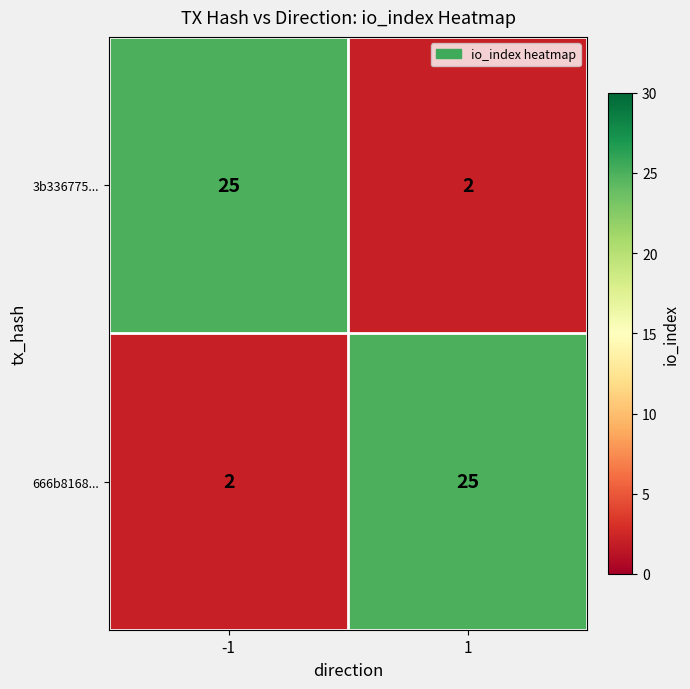

Reading left to right, what are all the values shown in this chart?

3b336775...: -1=25	1=2
666b8168...: -1=2	1=25